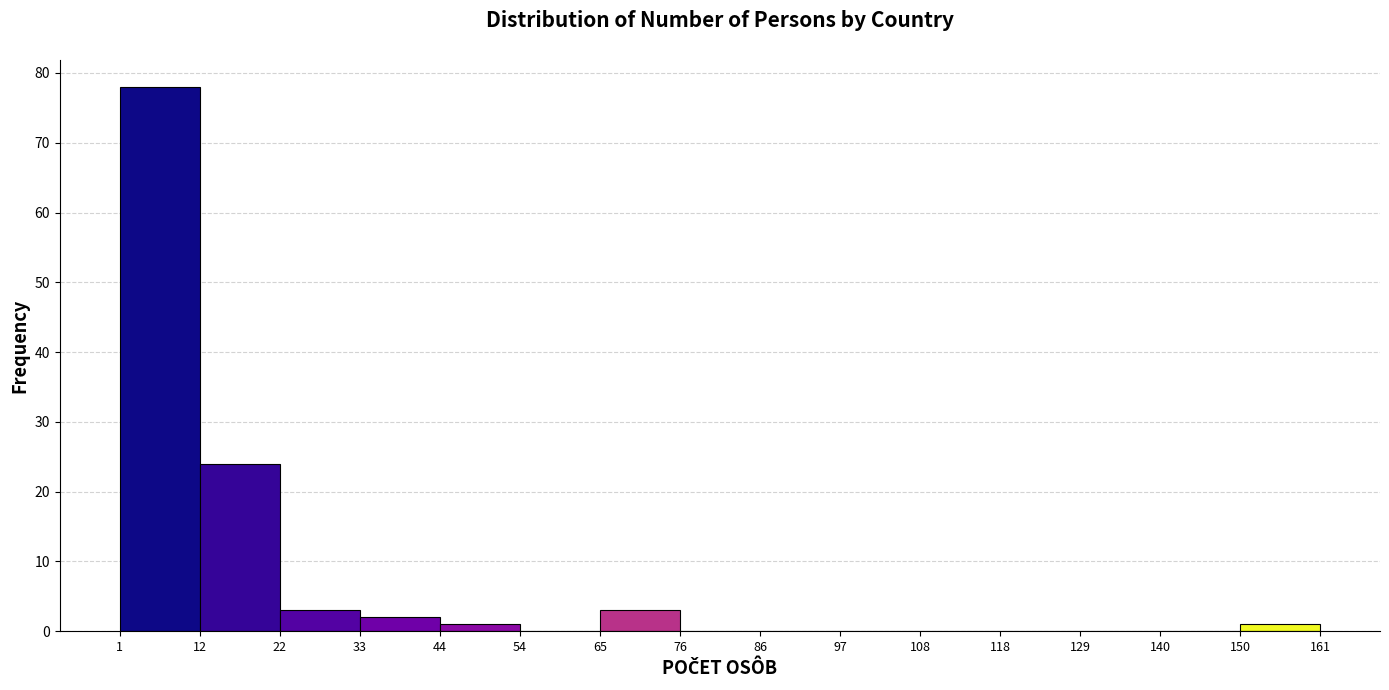

Which range on the x-axis has the tallest bar?

1 to 12